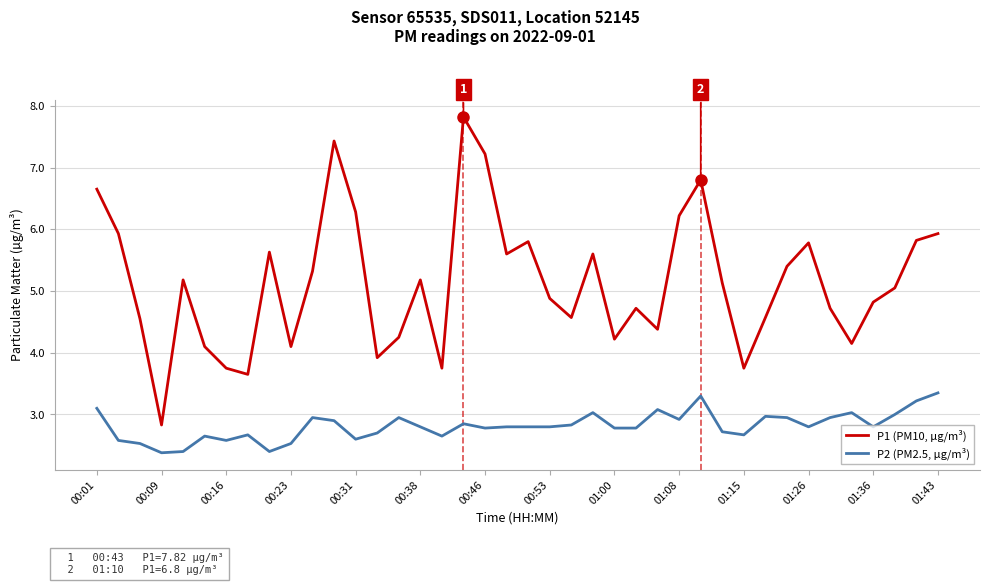

True or false: P2 (PM2.5, µg/m³) and P1 (PM10, µg/m³) intersect in this chart.

False